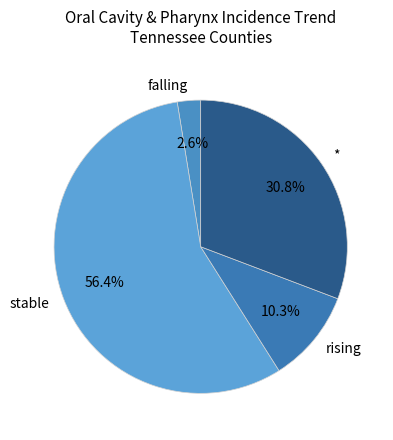

Does falling represent more than half of the total?

No